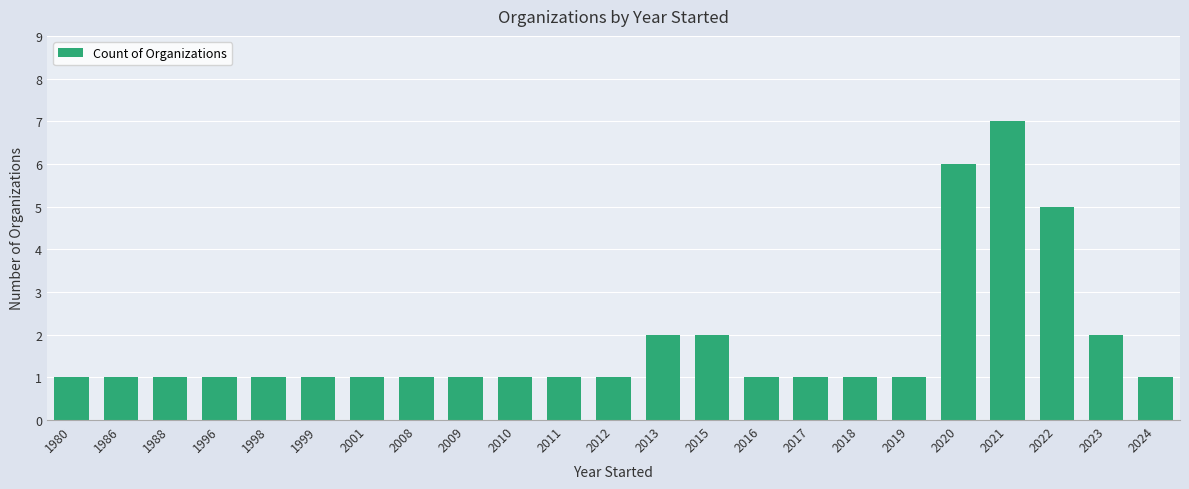

Reading right to left, what are all the values shown in this chart?

2024=1	2023=2	2022=5	2021=7	2020=6	2019=1	2018=1	2017=1	2016=1	2015=2	2013=2	2012=1	2011=1	2010=1	2009=1	2008=1	2001=1	1999=1	1998=1	1996=1	1988=1	1986=1	1980=1